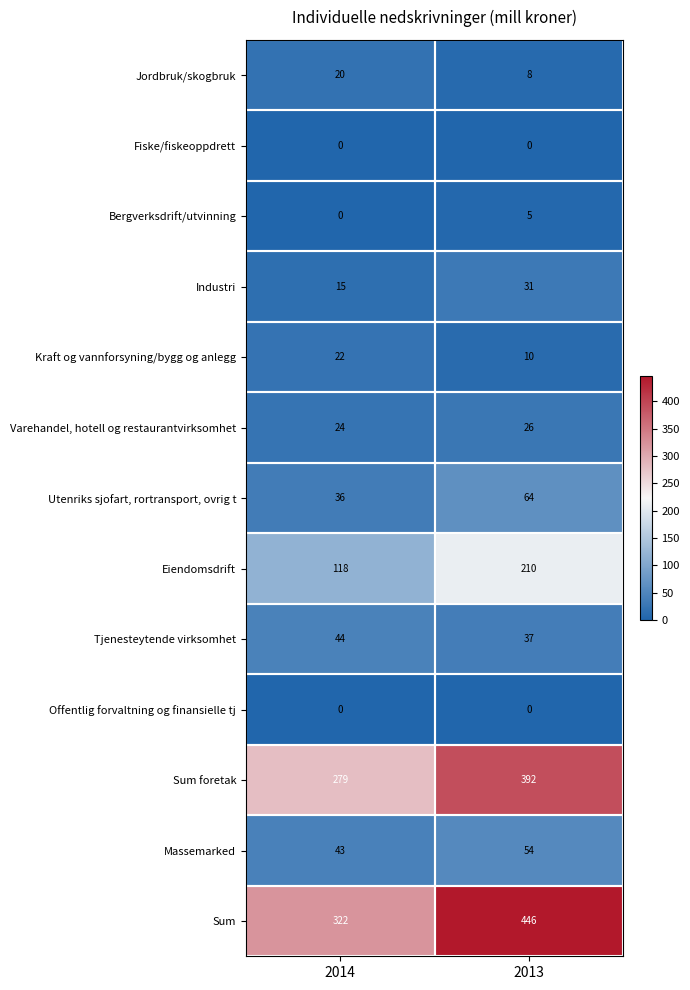

What is the difference between the Bergverksdrift/utvinning values at 2013 and 2014?

5